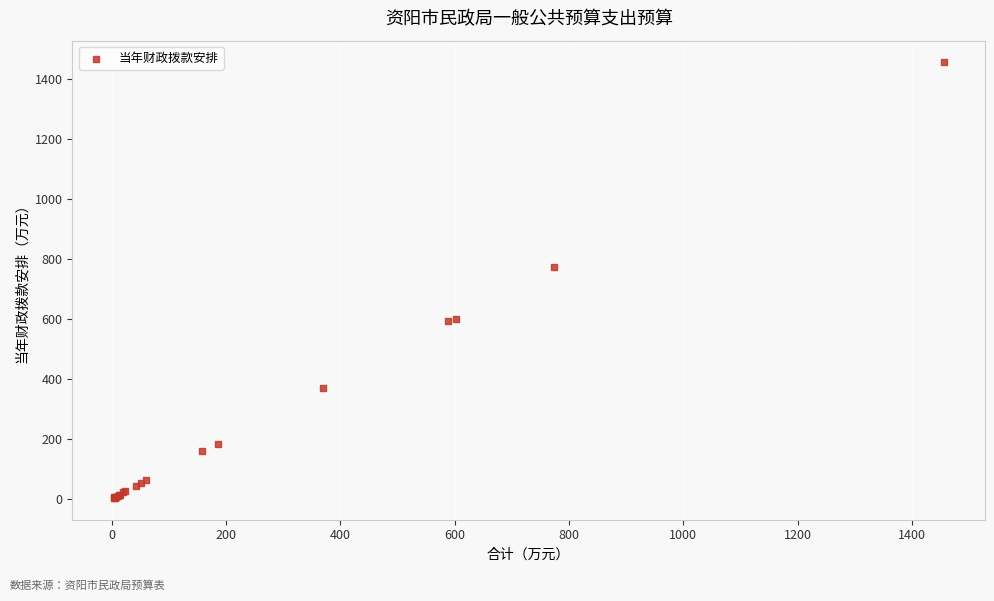

What Y value in the scatter plot is closest to 728?

772.5